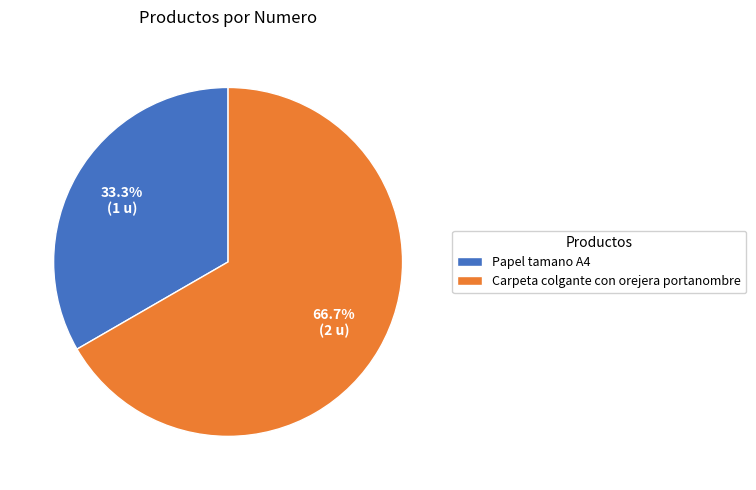

To the nearest percent, what portion does Papel tamano A4 represent?

33%